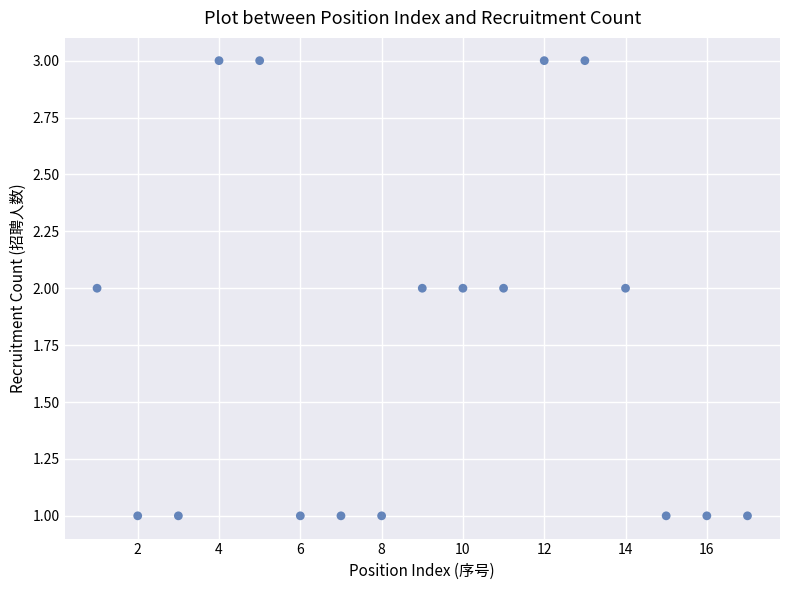

What is the range of X values (max minus min)?

16